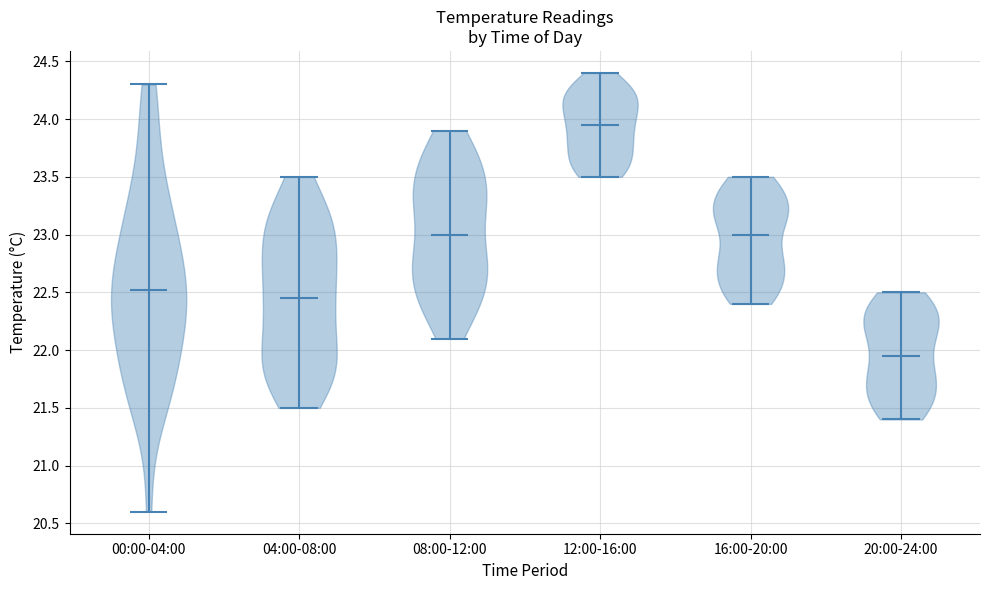

Reading left to right, read every violin against the y-axis: where its median line is, and the lowest and highest points it reaches. The values are not printed on the chart, so give them approximately, as read against the axis.

00:00-04:00: median line 22.50, lowest point 20.60, highest point 24.30
04:00-08:00: median line 22.45, lowest point 21.50, highest point 23.50
08:00-12:00: median line 23.00, lowest point 22.10, highest point 23.90
12:00-16:00: median line 23.95, lowest point 23.50, highest point 24.40
16:00-20:00: median line 23.00, lowest point 22.40, highest point 23.50
20:00-24:00: median line 21.95, lowest point 21.40, highest point 22.50